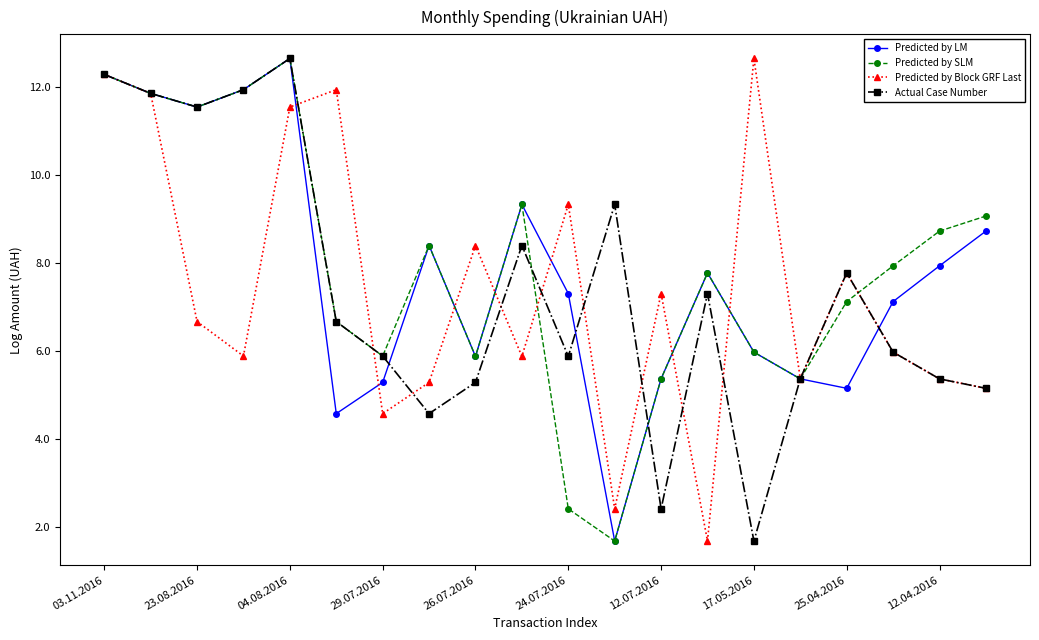

What is the sum of all Predicted by Block GRF Last values?

147.4